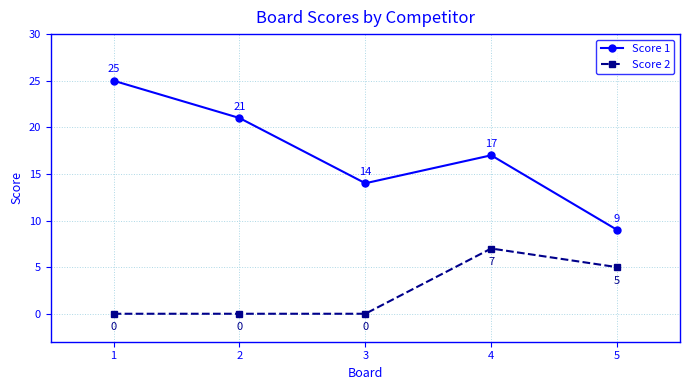

How many values in Score 2 are above zero?

2